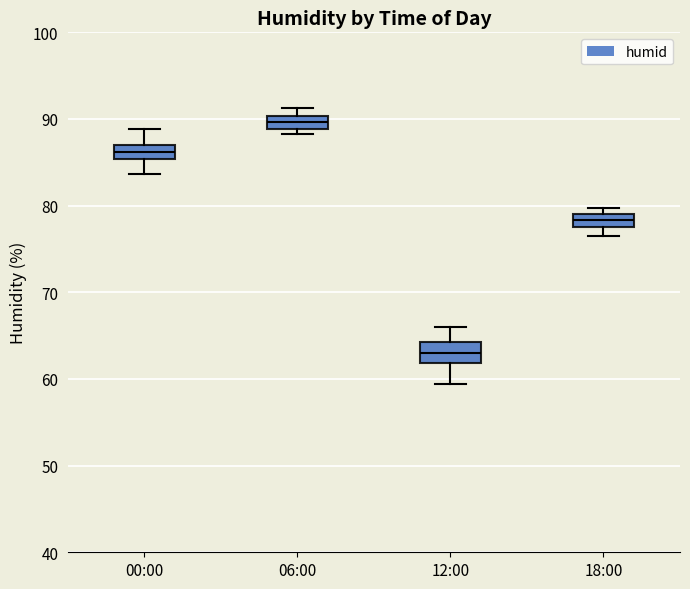

Which box's median line is the lowest?

12:00